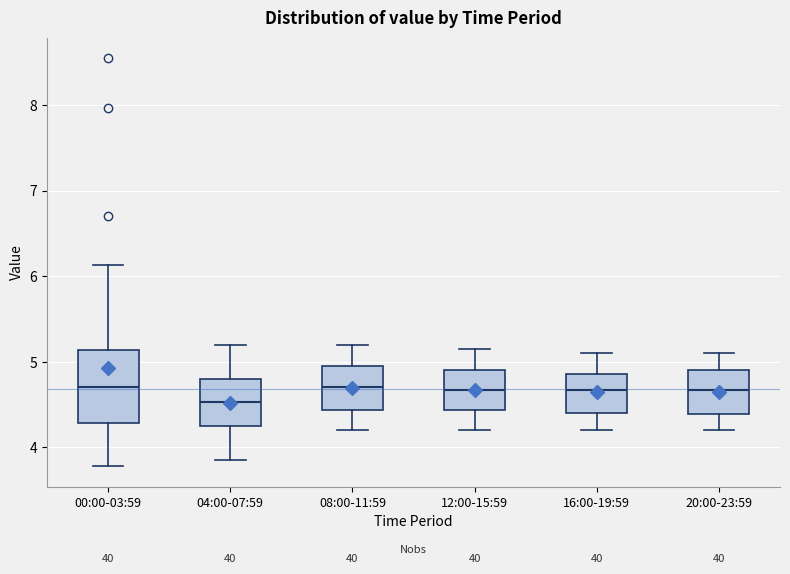

Reading left to right, read every box against the y-axis: the position of its median line, the range the box covers, and the ends of its whiskers. The values are not printed on the chart, so give them approximately, as read against the axis.

00:00-03:59: median 4.7, box 4.3 to 5.1, whiskers 3.8 to 6.1
04:00-07:59: median 4.5, box 4.3 to 4.8, whiskers 3.9 to 5.2
08:00-11:59: median 4.7, box 4.4 to 5.0, whiskers 4.2 to 5.2
12:00-15:59: median 4.7, box 4.4 to 4.9, whiskers 4.2 to 5.2
16:00-19:59: median 4.7, box 4.4 to 4.9, whiskers 4.2 to 5.1
20:00-23:59: median 4.7, box 4.4 to 4.9, whiskers 4.2 to 5.1